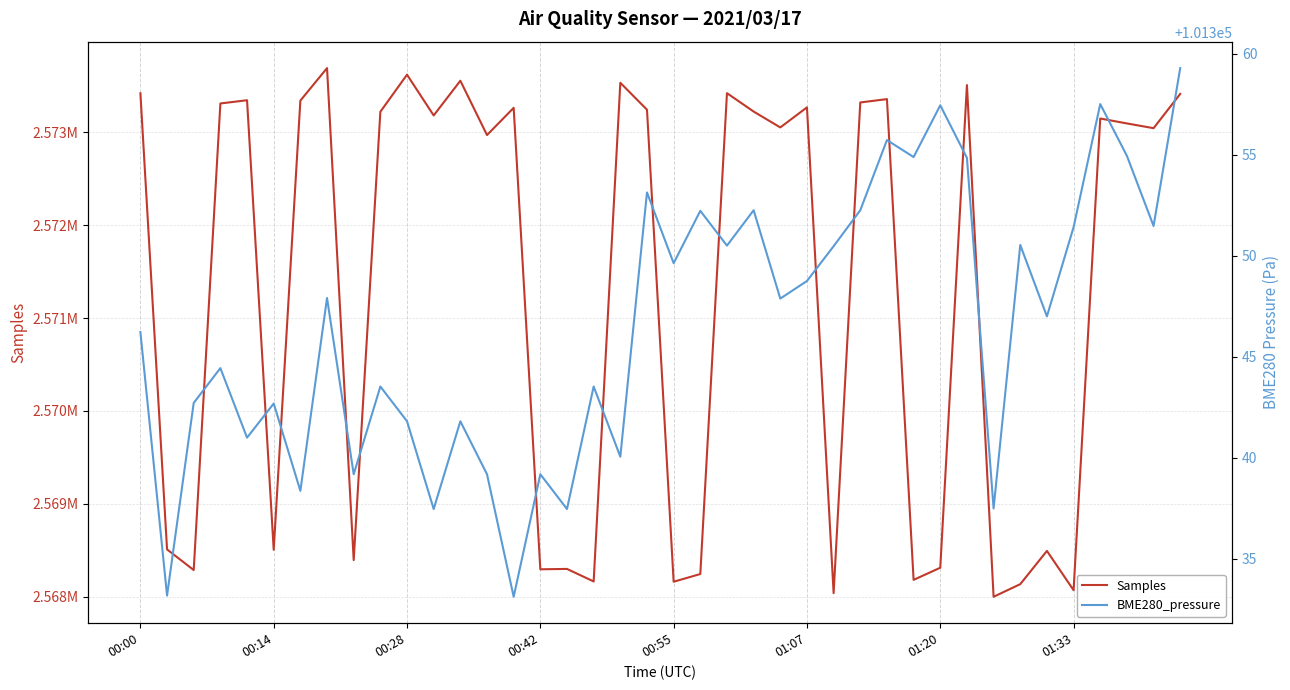

What is the spread (max minus min) of values at 9?

2471878.5